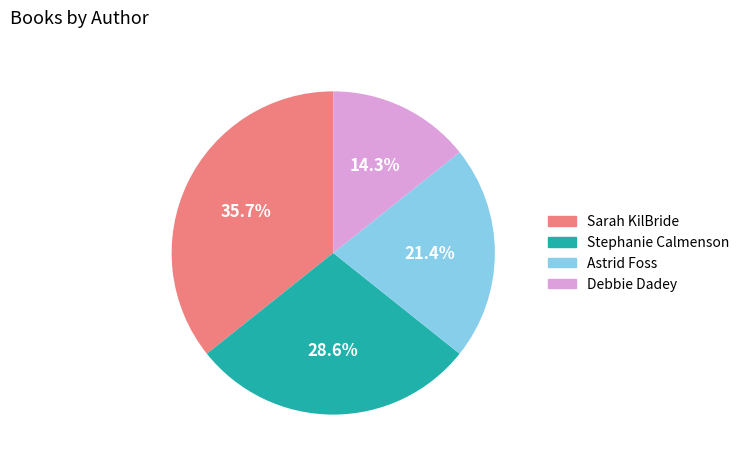

Is there any slice that represents more than half of the pie?

No